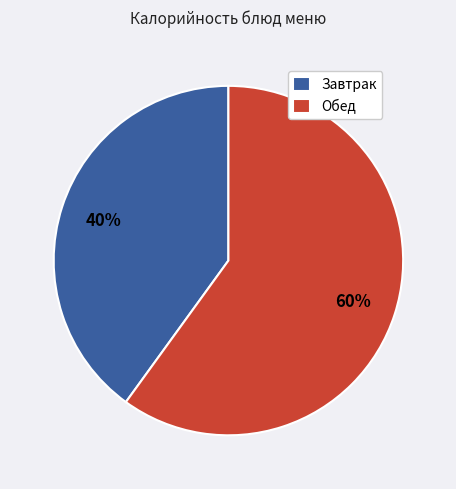

True or false: Обед accounts for 69% of the total.

False